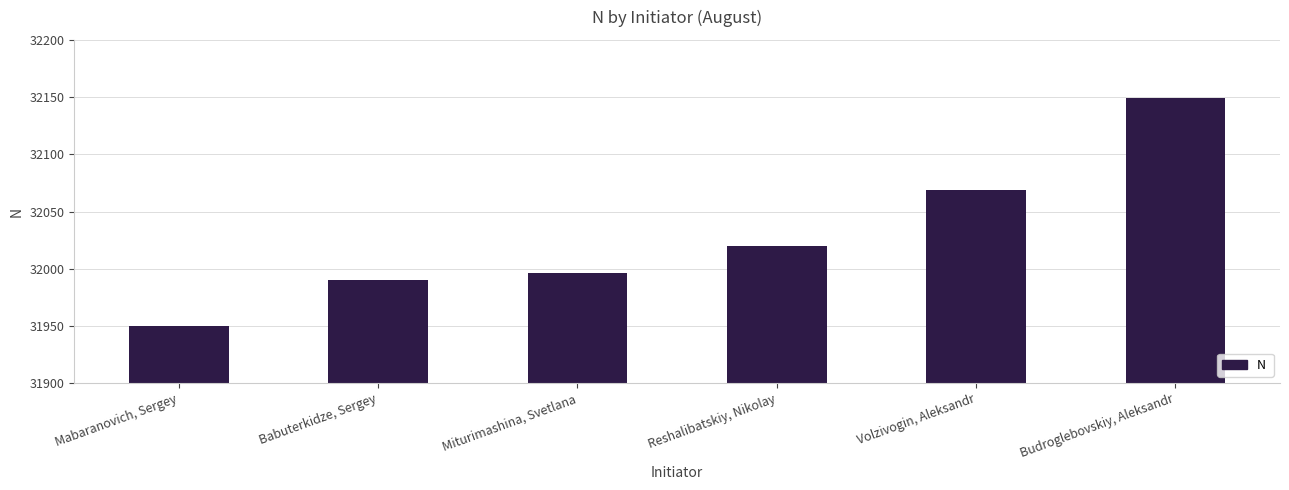

List the labels in order of value, largest first.

Budroglebovskiy, Aleksandr, Volzivogin, Aleksandr, Reshalibatskiy, Nikolay, Miturimashina, Svetlana, Babuterkidze, Sergey, Mabaranovich, Sergey